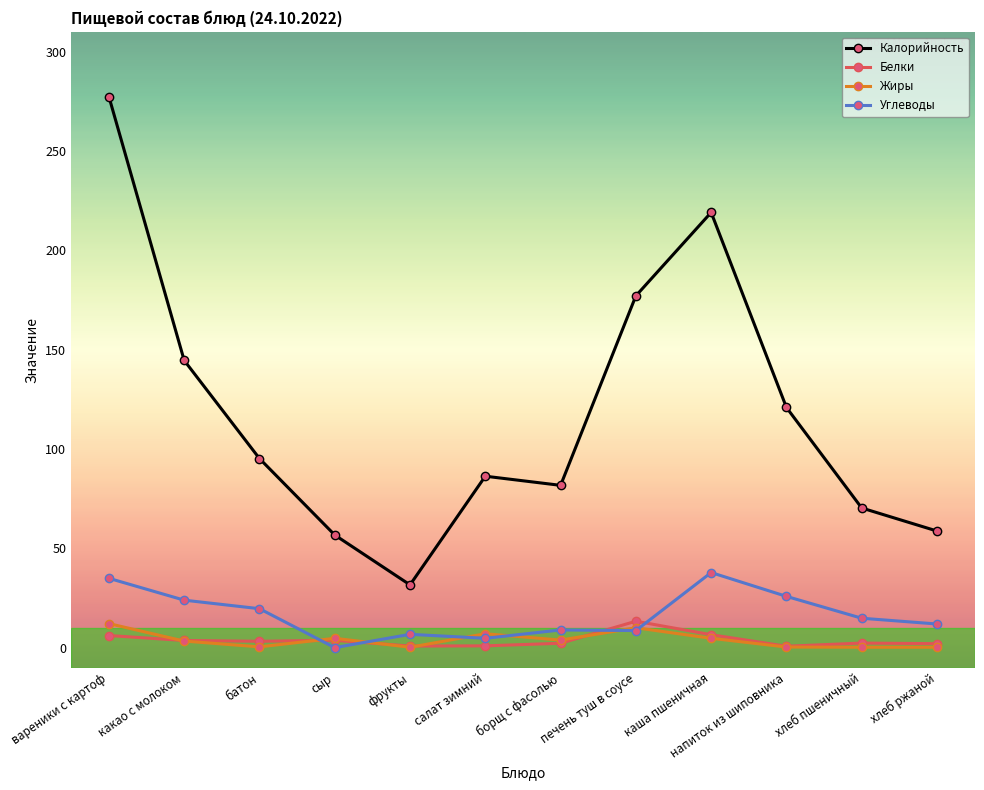

What is the difference between the maximum and minimum values in the Жиры series?

11.9